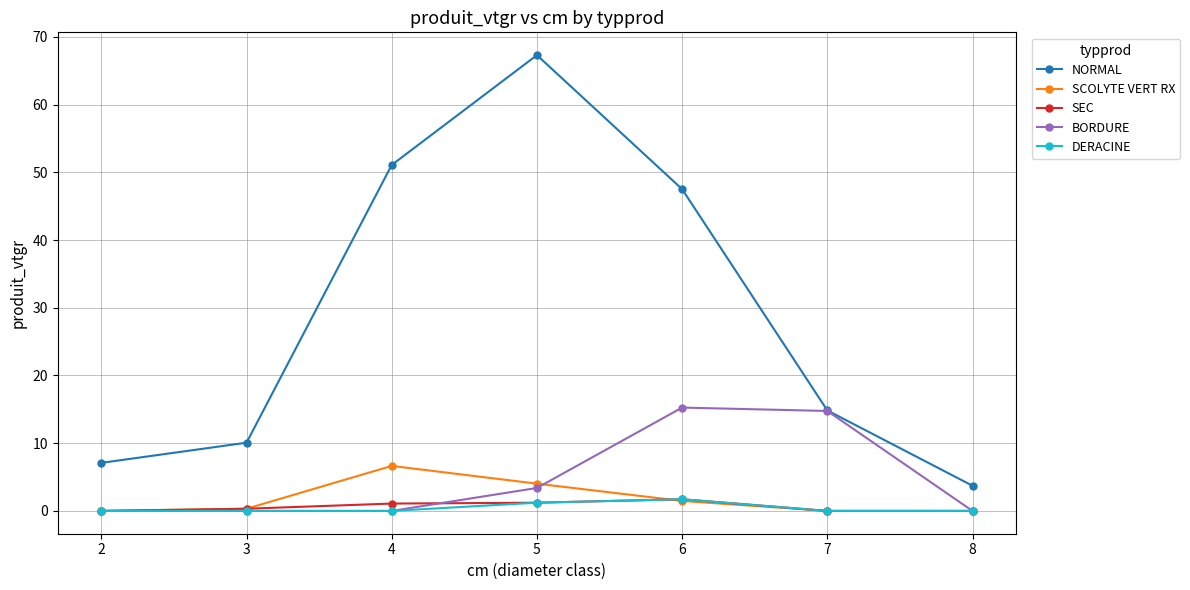

How many distinct data groups are displayed?

5